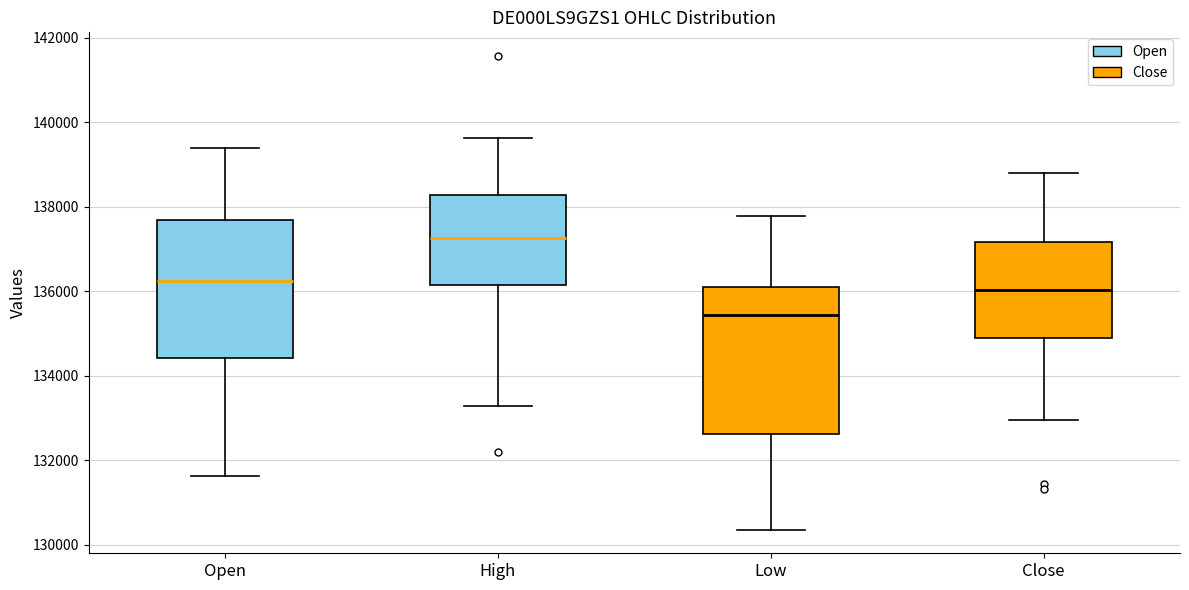

Reading left to right, read every box against the y-axis: the position of its median line, the range the box covers, and the ends of its whiskers. The values are not printed on the chart, so give them approximately, as read against the axis.

Open: median 136200, box 134400 to 137600, whiskers 131600 to 139400
High: median 137200, box 136200 to 138200, whiskers 133200 to 139600
Low: median 135400, box 132600 to 136200, whiskers 130400 to 137800
Close: median 136000, box 134800 to 137200, whiskers 133000 to 138800